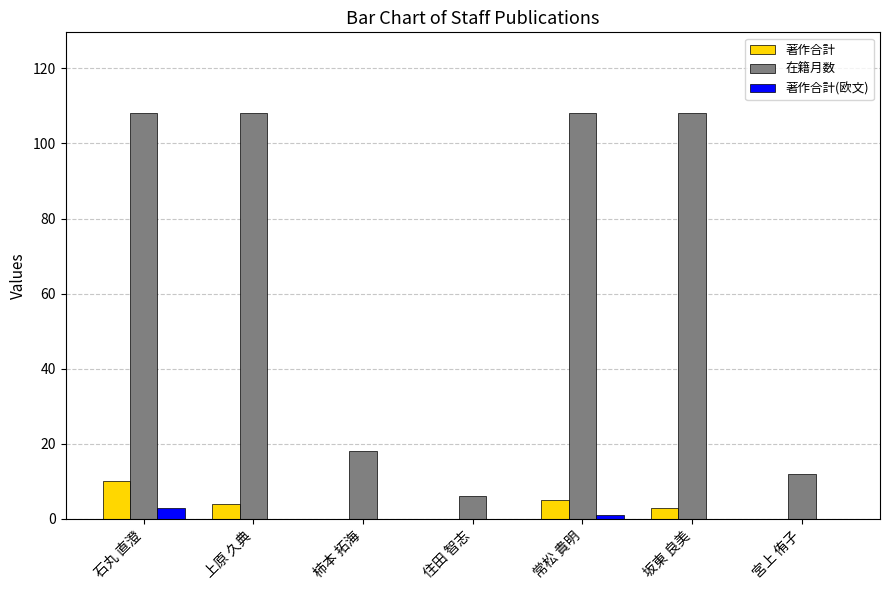

True or false: 著作合計 has a value of 3 at 坂東 良美.

True